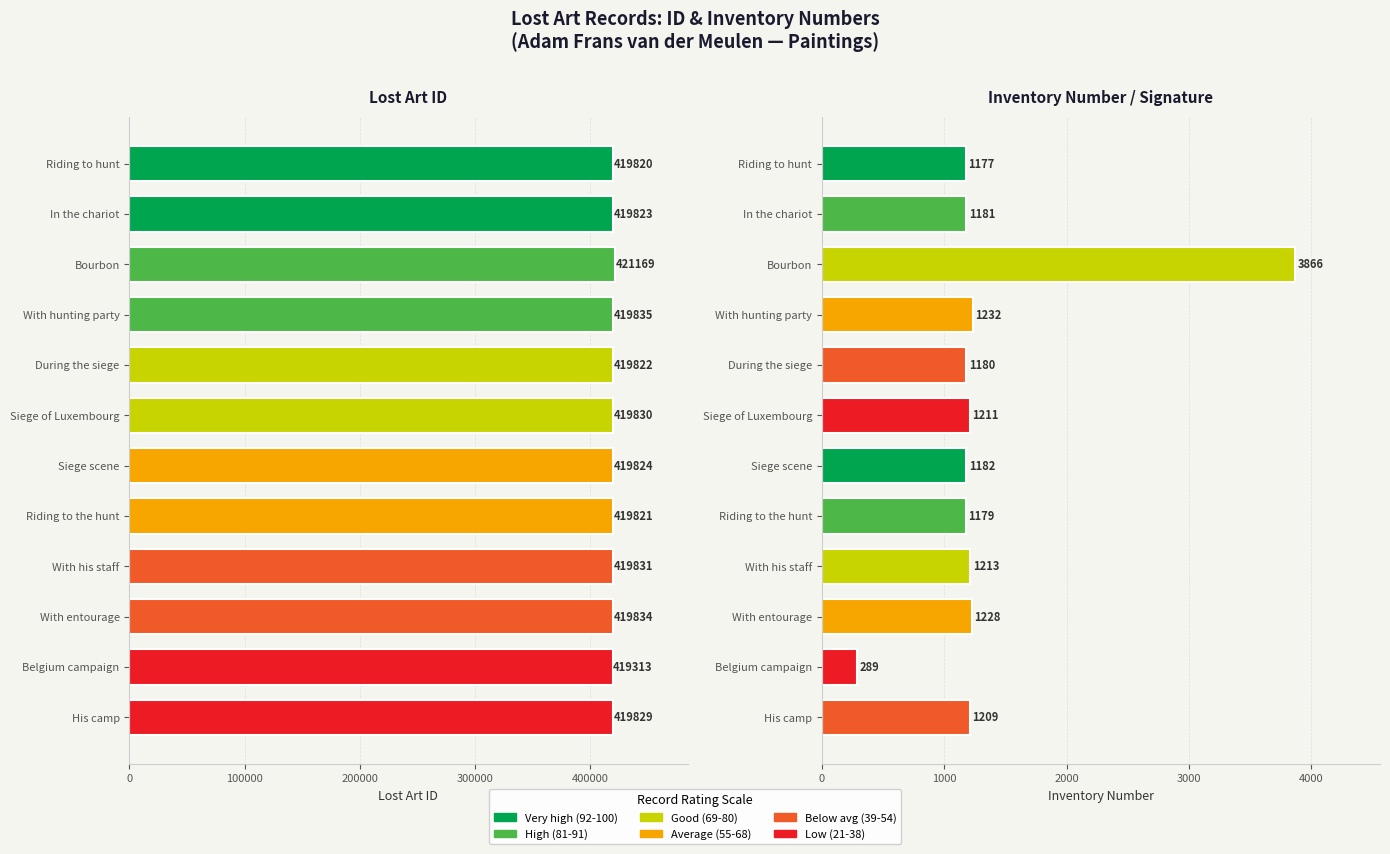

Between His camp and With hunting party, which is larger?

With hunting party